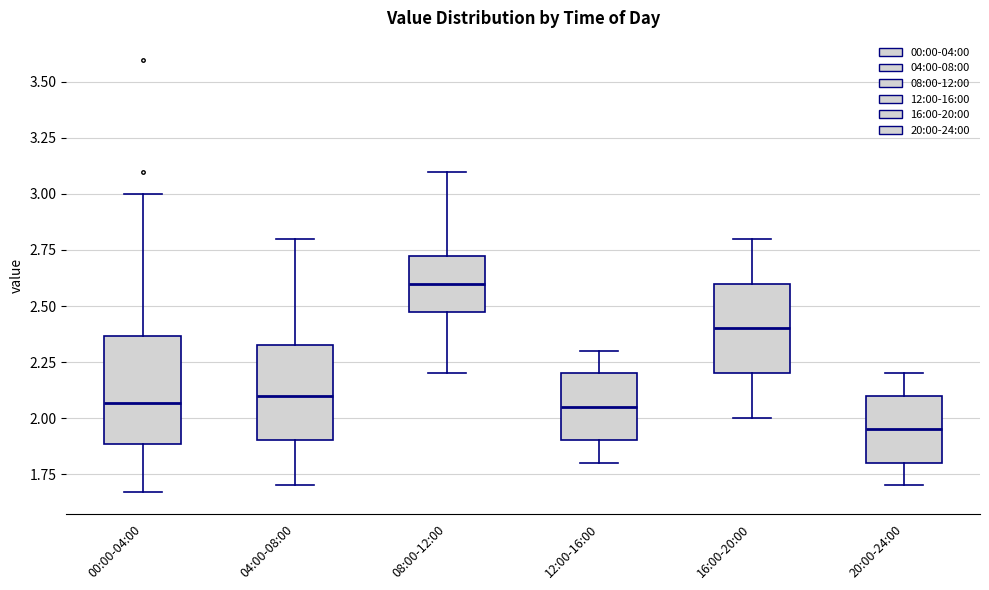

Reading left to right, read every box against the y-axis: the position of its median line, the range the box covers, and the ends of its whiskers. The values are not printed on the chart, so give them approximately, as read against the axis.

00:00-04:00: median 2.05, box 1.90 to 2.35, whiskers 1.65 to 3.00
04:00-08:00: median 2.10, box 1.90 to 2.35, whiskers 1.70 to 2.80
08:00-12:00: median 2.60, box 2.50 to 2.75, whiskers 2.20 to 3.10
12:00-16:00: median 2.05, box 1.90 to 2.20, whiskers 1.80 to 2.30
16:00-20:00: median 2.40, box 2.20 to 2.60, whiskers 2.00 to 2.80
20:00-24:00: median 1.95, box 1.80 to 2.10, whiskers 1.70 to 2.20